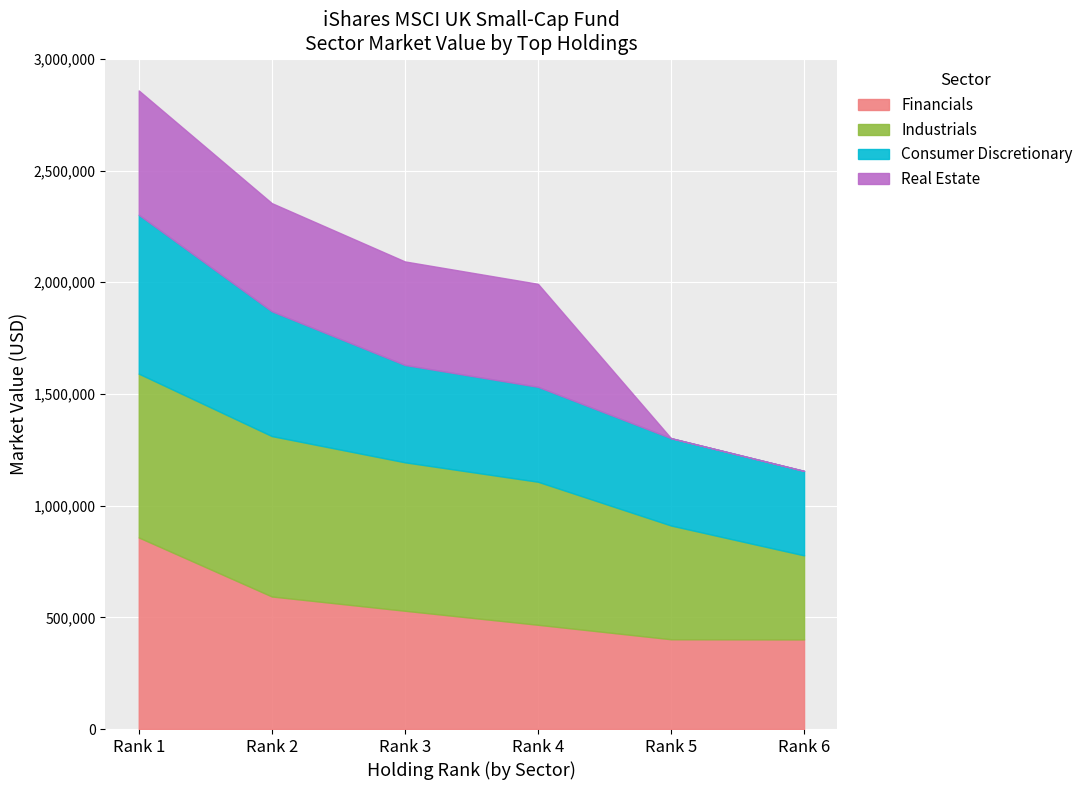

True or false: Real Estate and Financials cross at least once.

False